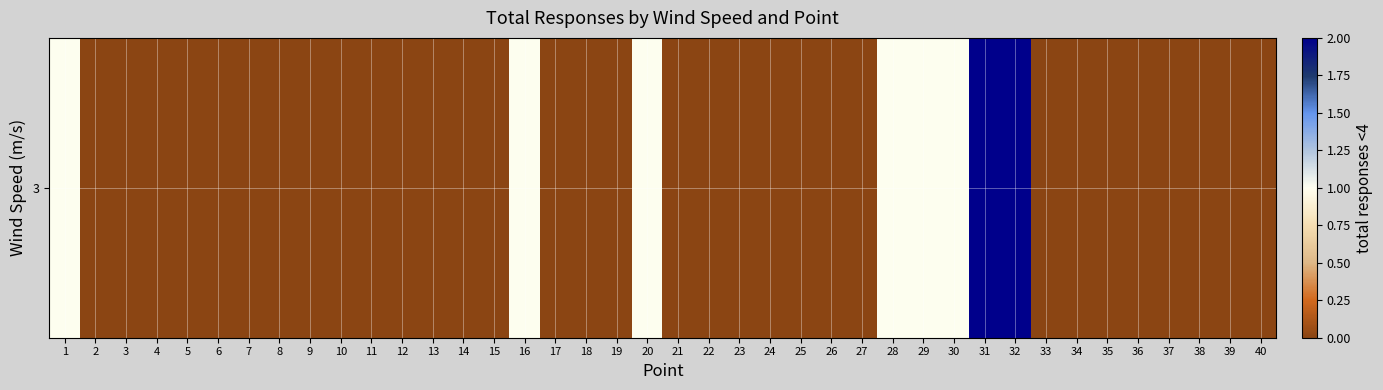

At which category does the chart reach its peak across all series?

31